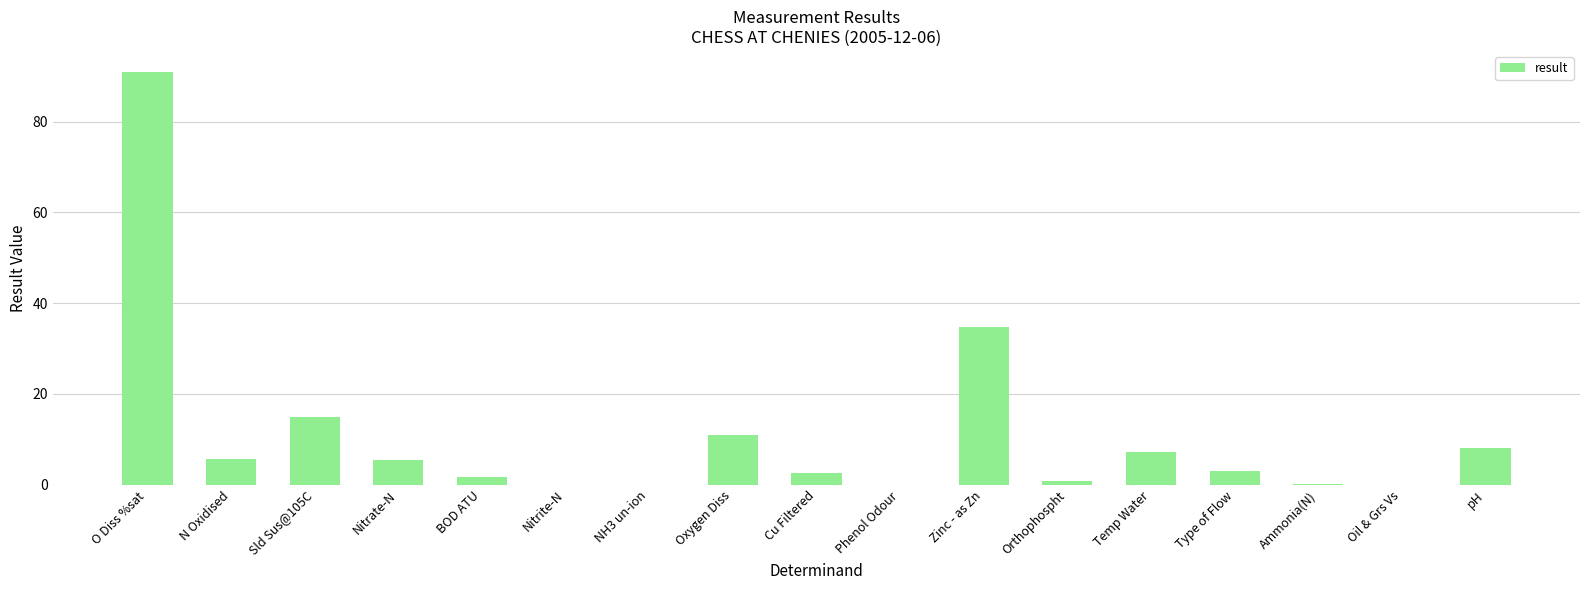

What is the sum of all values?

186.3